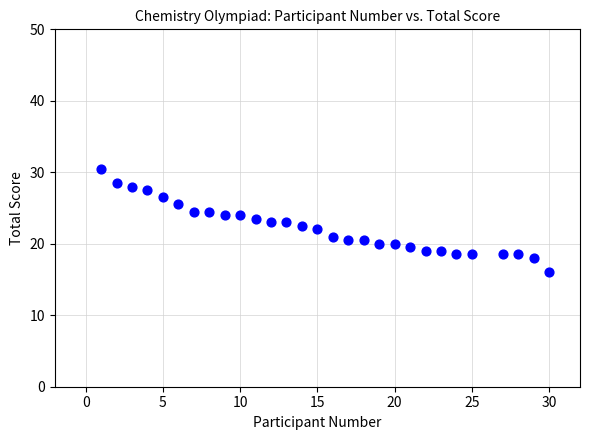

What is the range of Y values (max minus min)?

14.5